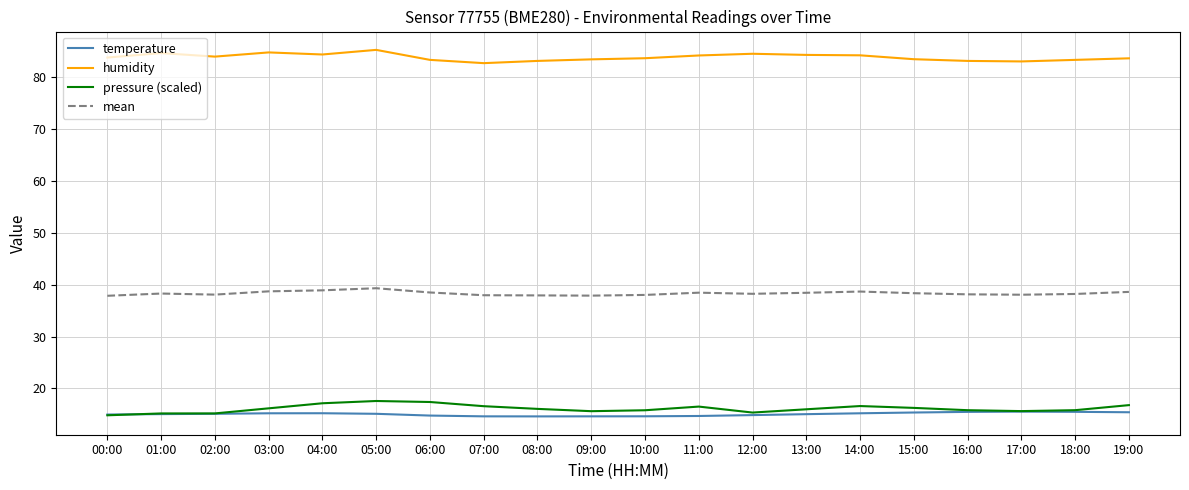

What is the minimum value shown in the chart?

14.6